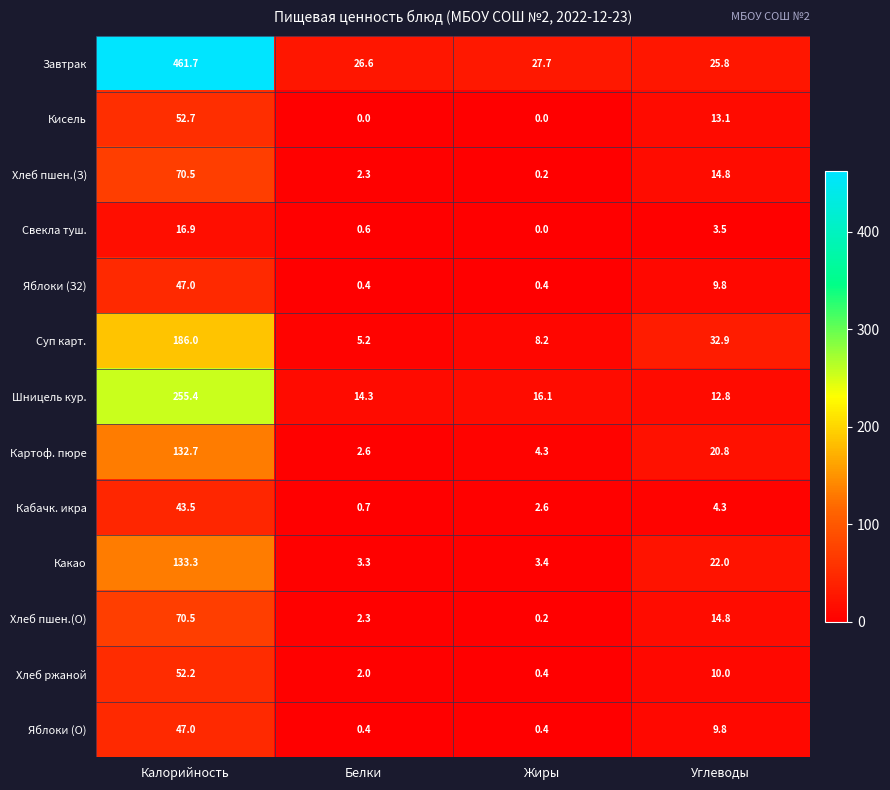

The value of Шницель кур. at Углеводы is 7.8. True or false?

False